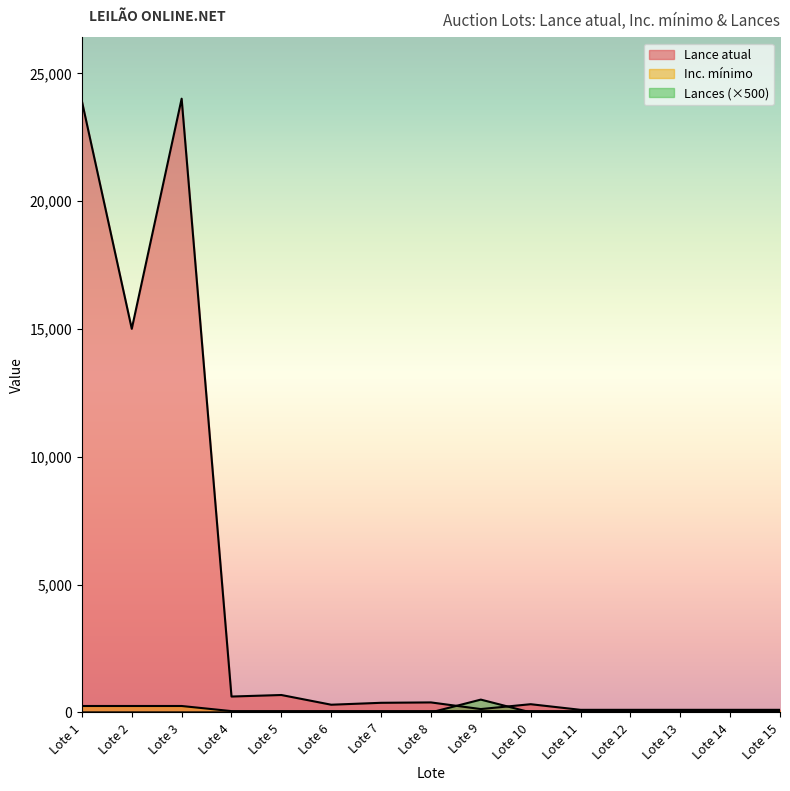

The value of Lance atual at Lote 12 is 173. True or false?

False